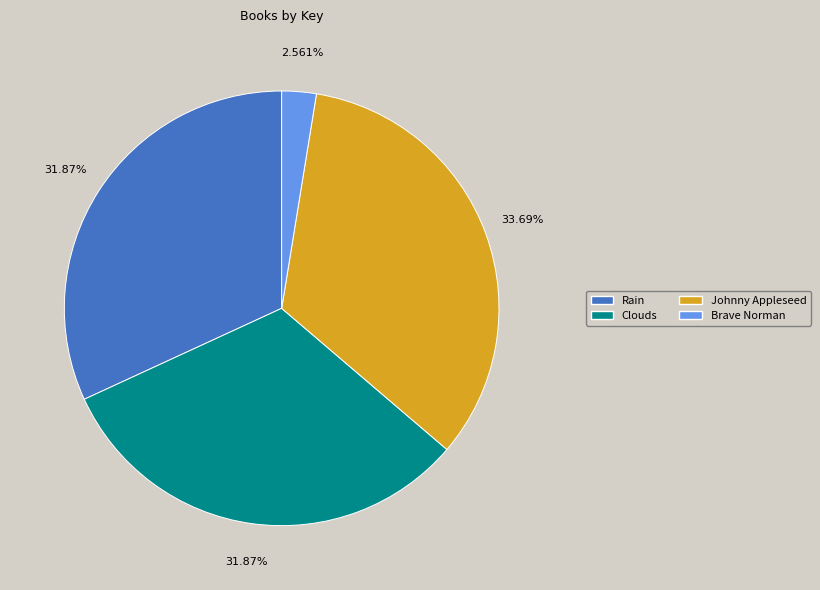

Does Johnny Appleseed account for over 50% of the chart?

No